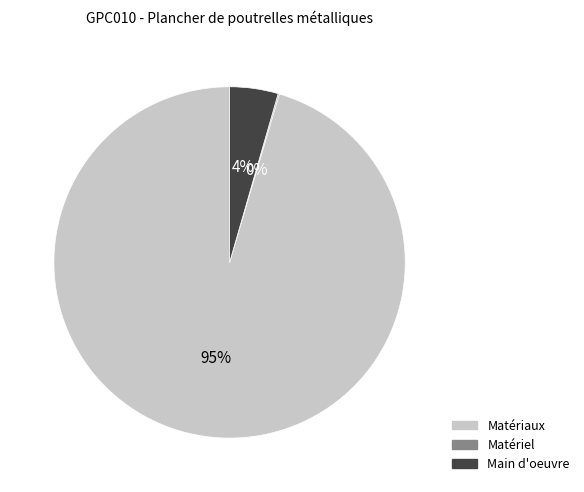

To the nearest percent, what is the average slice percentage?

33%